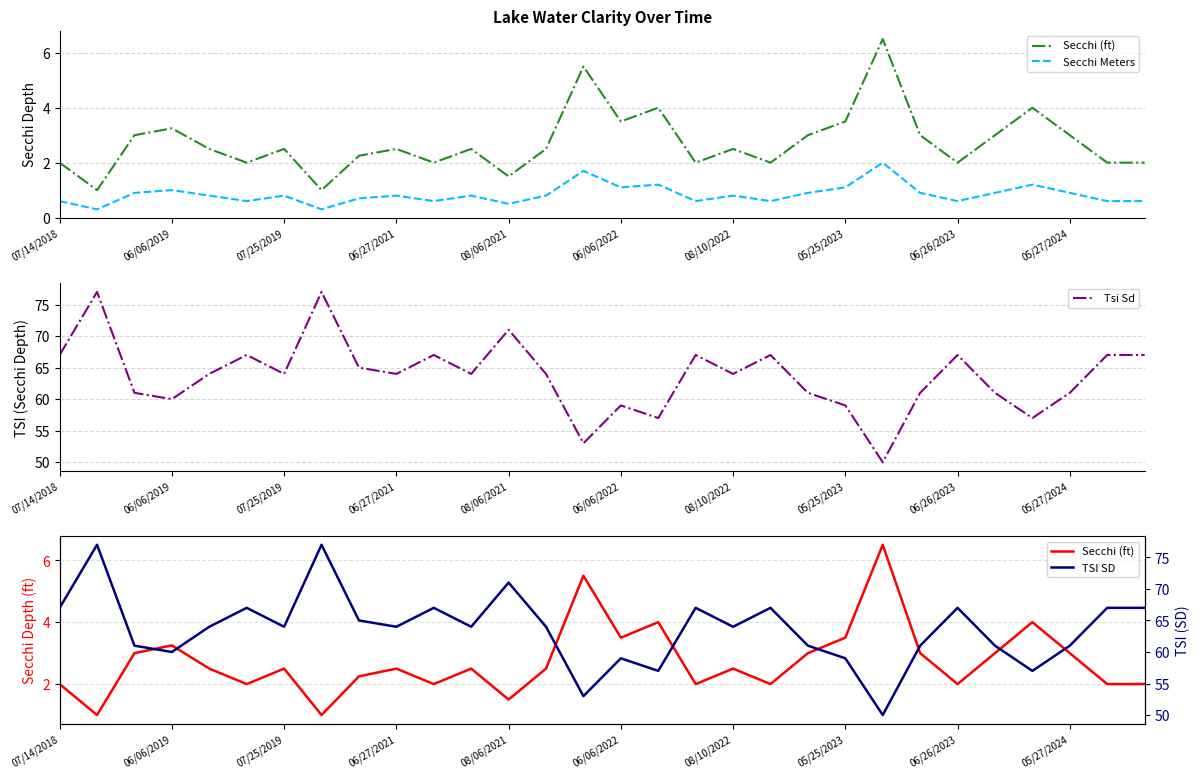

What is the minimum value shown in the chart?

0.3